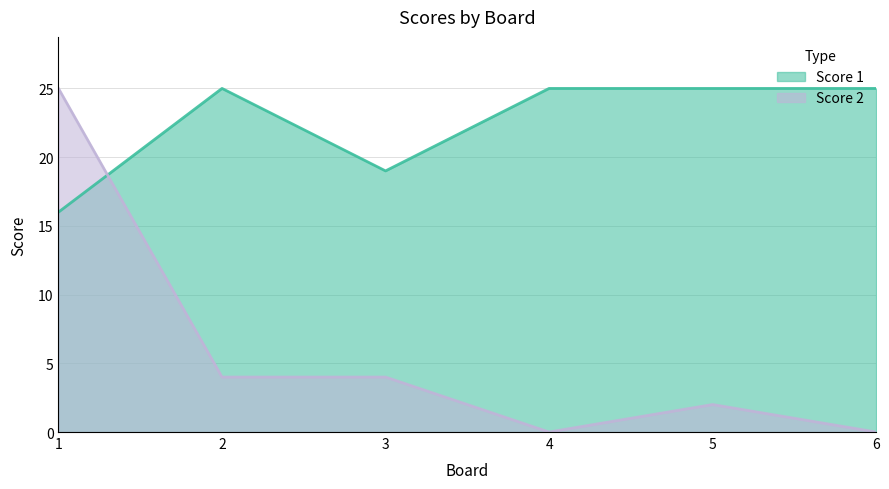

At which label is Score 2 closest to 12?

2